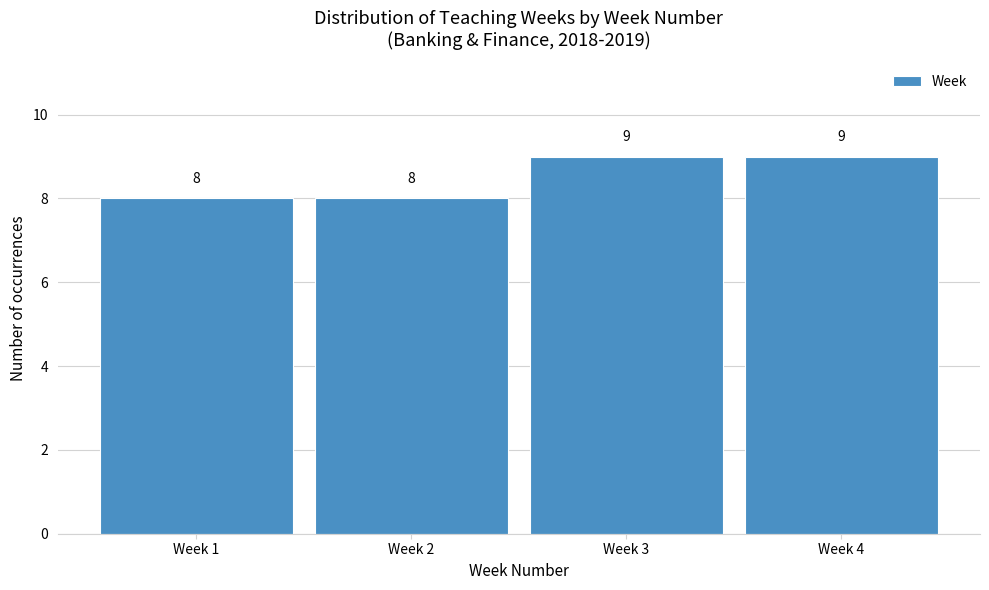

Reading right to left, what are all the values shown in this chart?

9	9	8	8